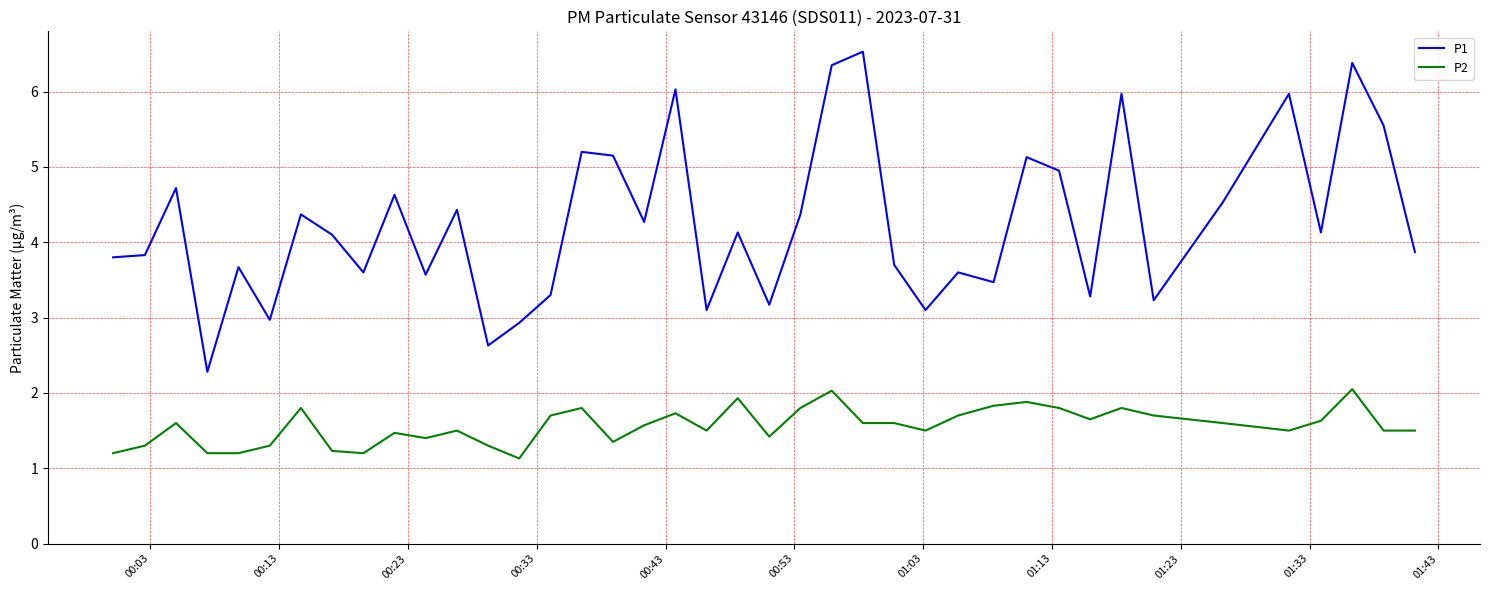

What is the sum of all P1 values?

170.0